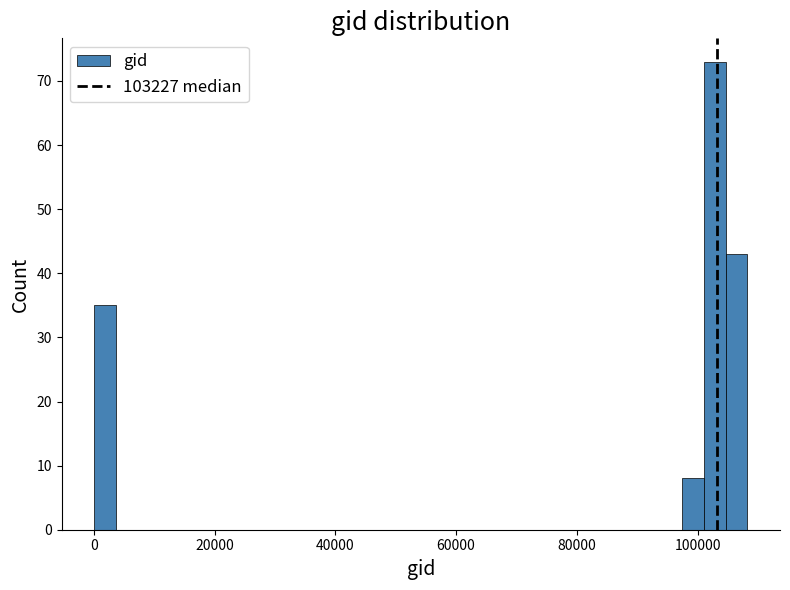

Read against the x-axis, roughly where is the centre of the tallest bar?

102000